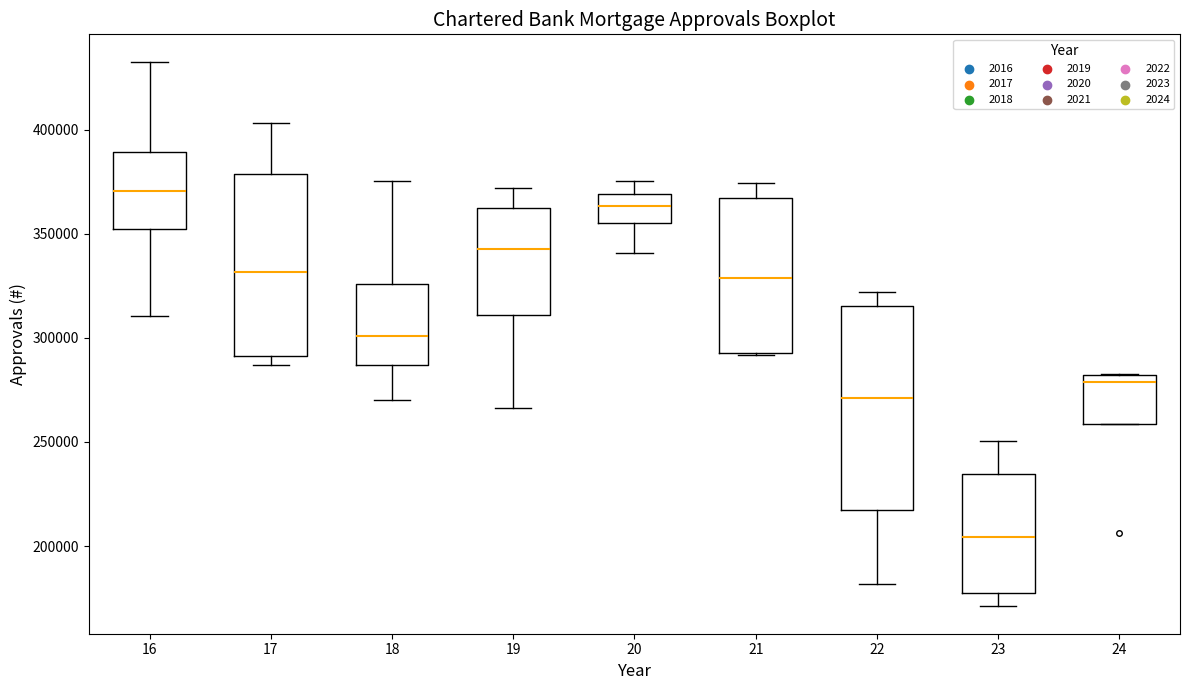

Which box has the highest median line?

16